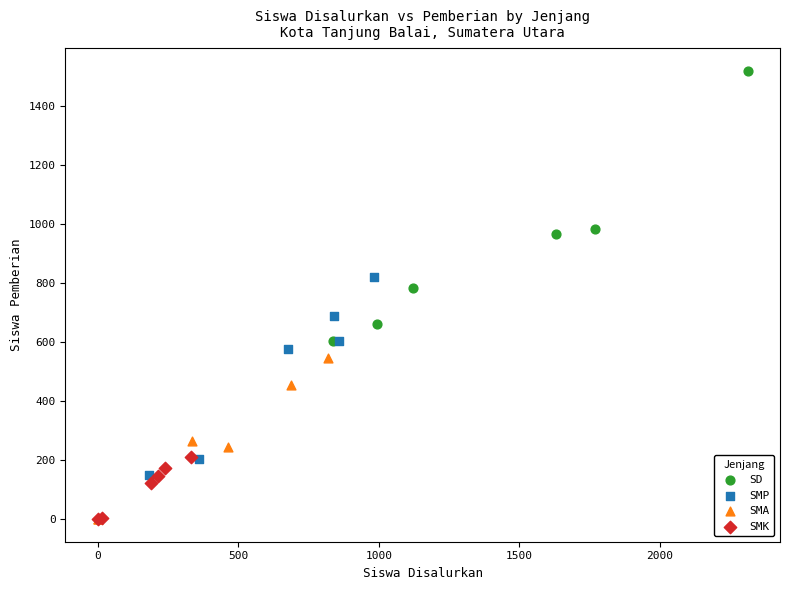

Which series reaches the maximum Y coordinate?

SD